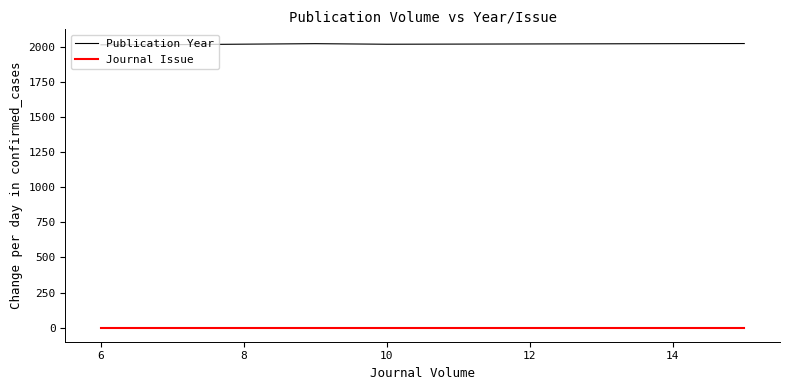

What is the average value of the Publication Year series?

2020